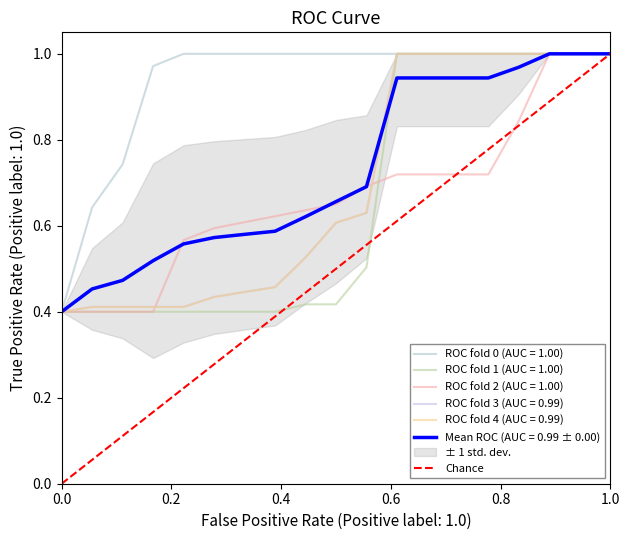

Does the chart display data point markers on the line(s)?

No